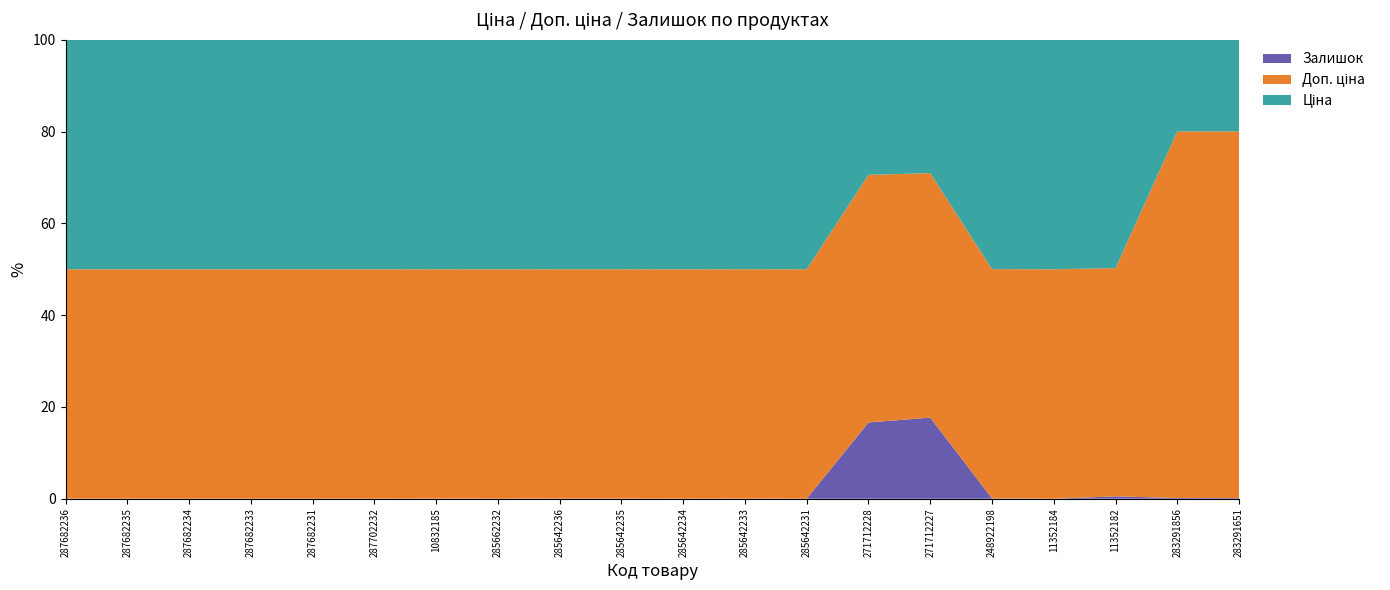

Reading left to right, list all the values displayed in this chart.

Ціна: 287682236=15120.0	287682235=15120.0	287682234=15120.0	287682233=15120.0	287682231=15120.0	287702232=29747.2	10832185=5673.8	285662232=58426.5	285642236=29491.5	285642235=29491.5	285642234=29491.5	285642233=29491.5	285642231=29491.5	271712228=589.9	271712227=589.9	248922198=8856.7	11352184=6308.8	11352182=6308.8	283291856=895.9	283291651=895.9
Доп. ціна: 287682236=15120.0	287682235=15120.0	287682234=15120.0	287682233=15120.0	287682231=15120.0	287702232=29747.2	10832185=5673.8	285662232=58426.5	285642236=29491.5	285642235=29491.5	285642234=29491.5	285642233=29491.5	285642231=29491.5	271712228=1081.7	271712227=1081.7	248922198=8856.7	11352184=6308.8	11352182=6308.8	283291856=3583.6	283291651=3583.6
Залишок: 287682236=0.0	287682235=0.0	287682234=0.0	287682233=0.0	287682231=0.0	287702232=0.0	10832185=2.0	285662232=12.0	285642236=11.0	285642235=11.0	285642234=0.0	285642233=13.0	285642231=4.0	271712228=333.0	271712227=359.0	248922198=11.0	11352184=0.0	11352182=65.0	283291856=7.0	283291651=6.0